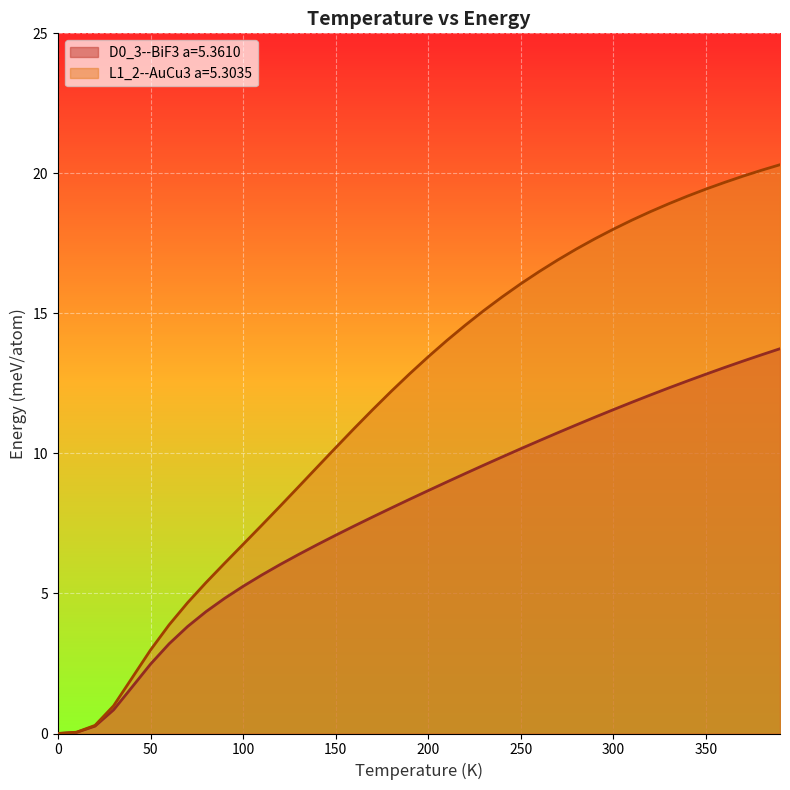

Is it true that L1_2--AuCu3 a=5.3035 equals 23.0 at 260.0?

False